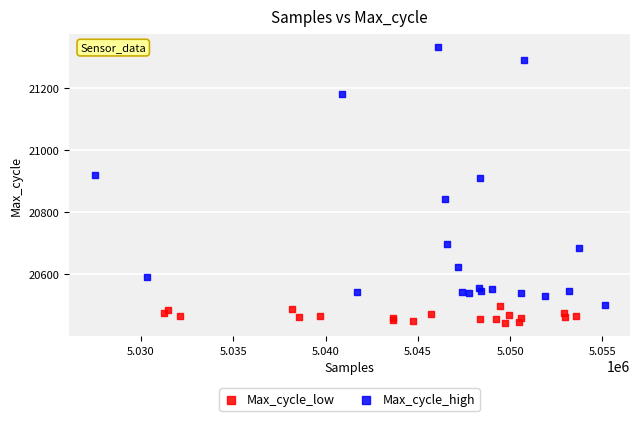

Which series contains the highest Y value?

Max_cycle_high